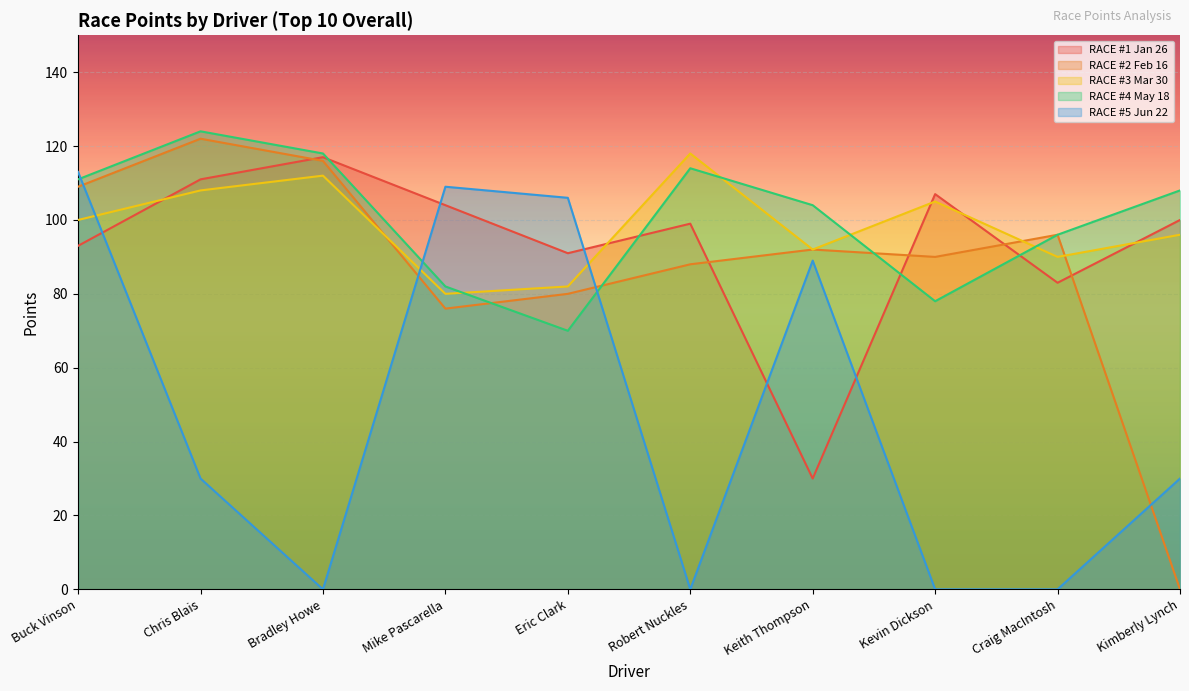

True or false: RACE #1 Jan 26 has more than 0 points higher than both neighbors.

True